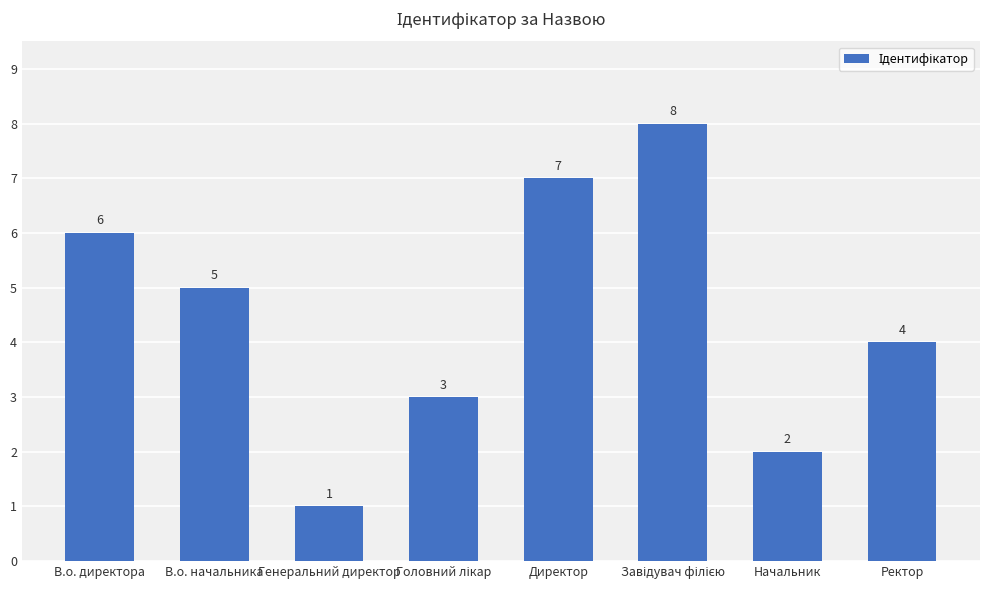

What is the sum of all values?

36